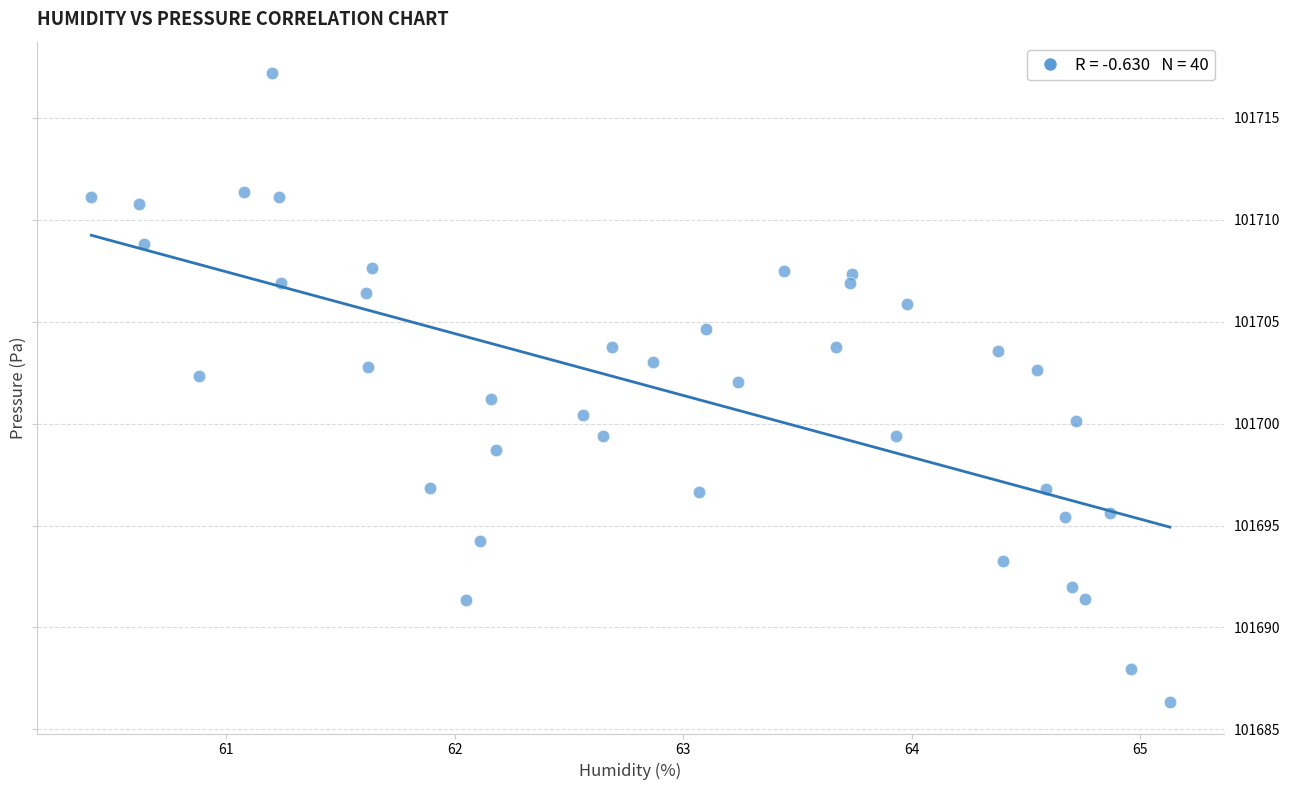

What is the range of X values (max minus min)?

4.7